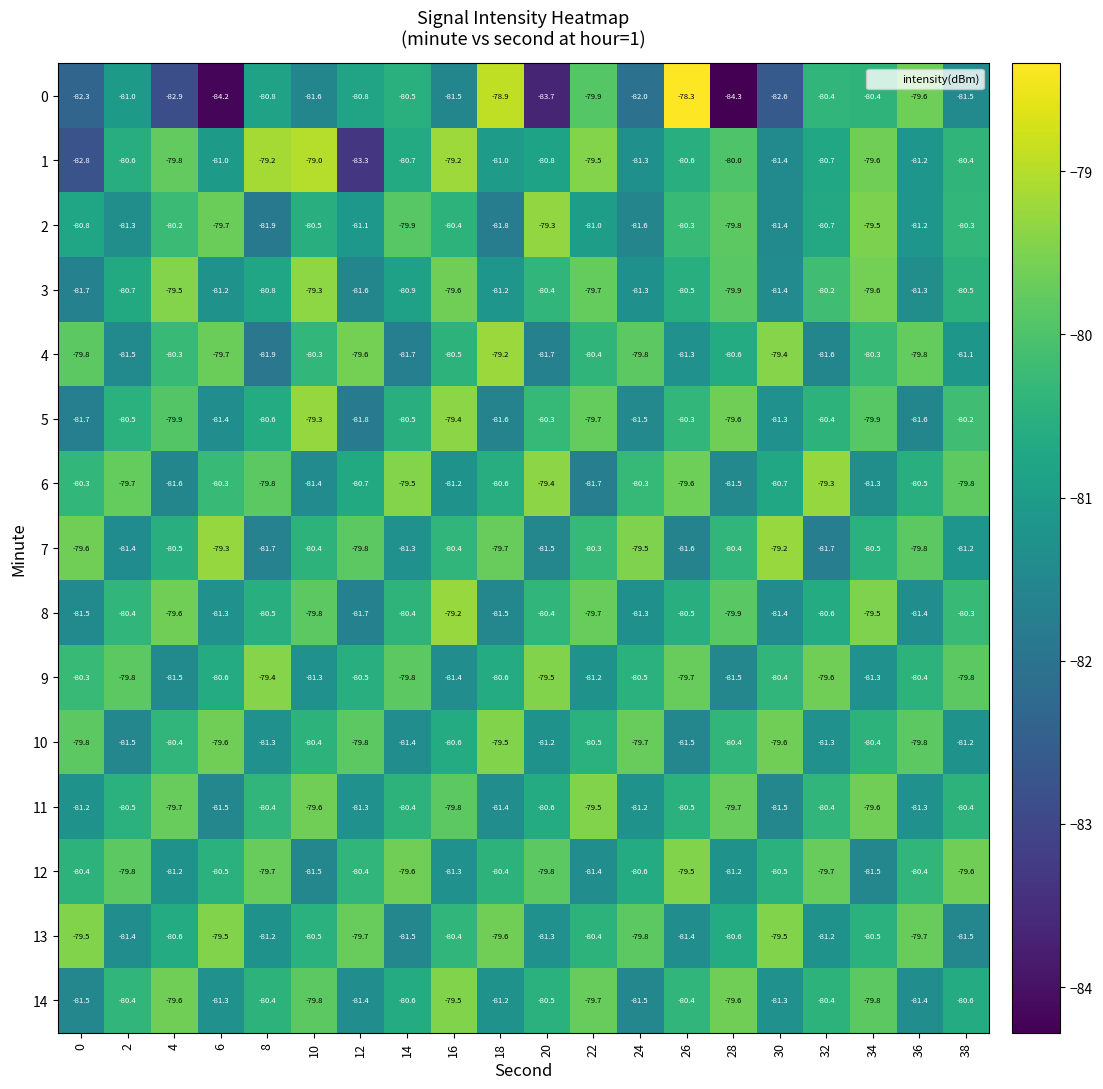

Is it true that 2 equals -80.3 at 38?

True